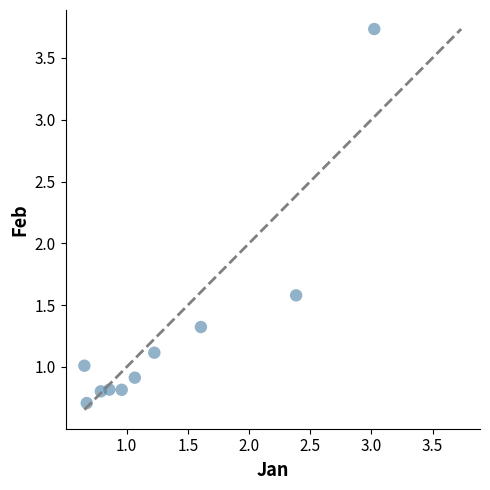

What is the range of Y values (max minus min)?

3.0